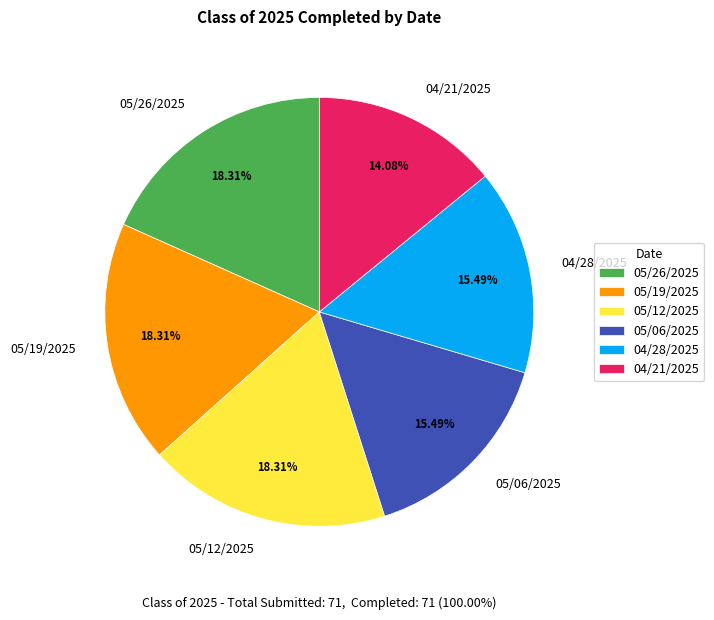

Which category has the smallest portion of the pie?

04/21/2025